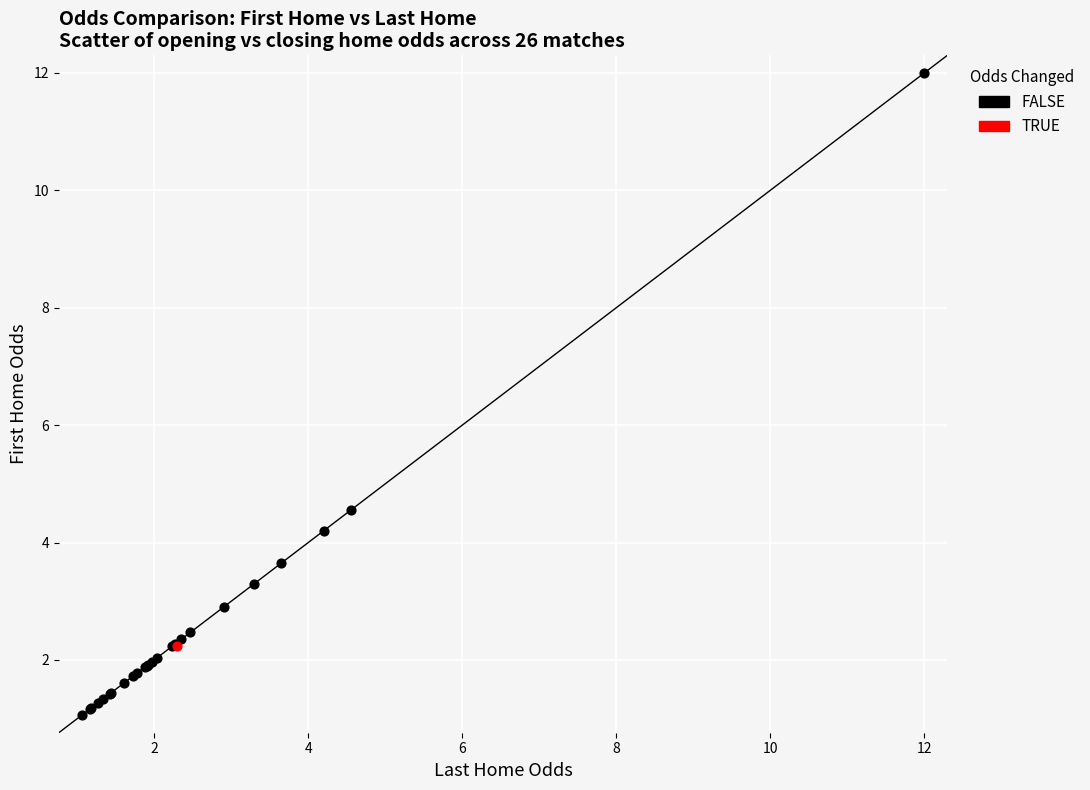

What are all the series names shown in the legend?

FALSE, TRUE